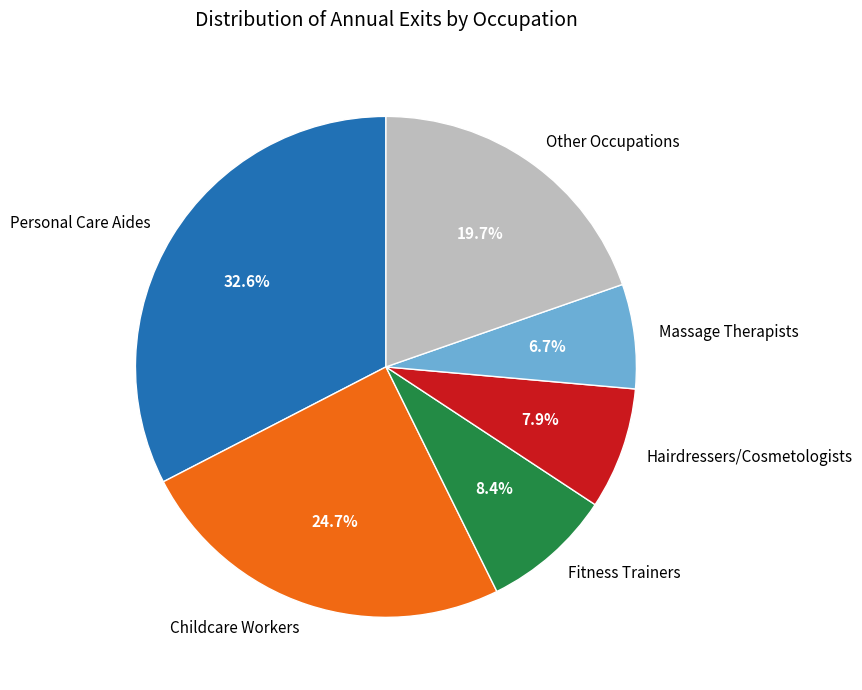

Which slice is the smallest?

Massage Therapists